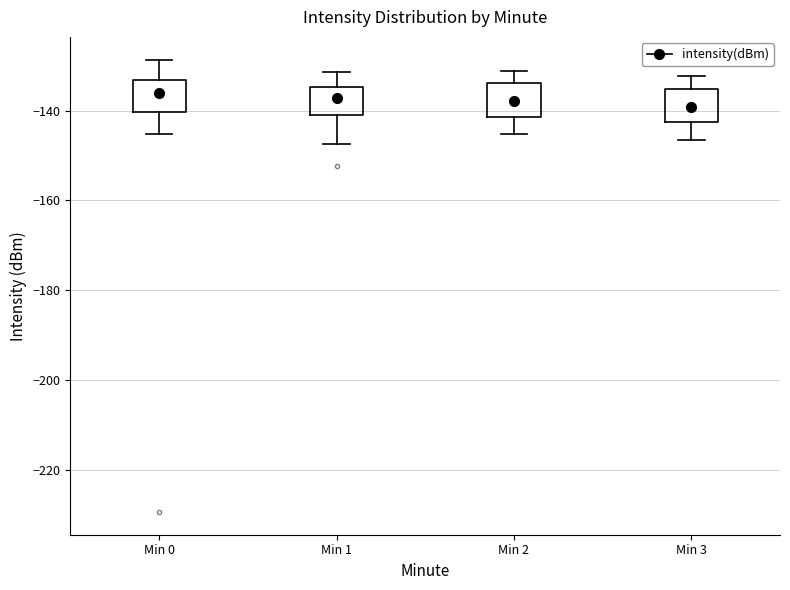

Where does the upper whisker of the box for Min 3 end on the y-axis? The values are not printed on the chart, so give them approximately, as read against the axis.

-132